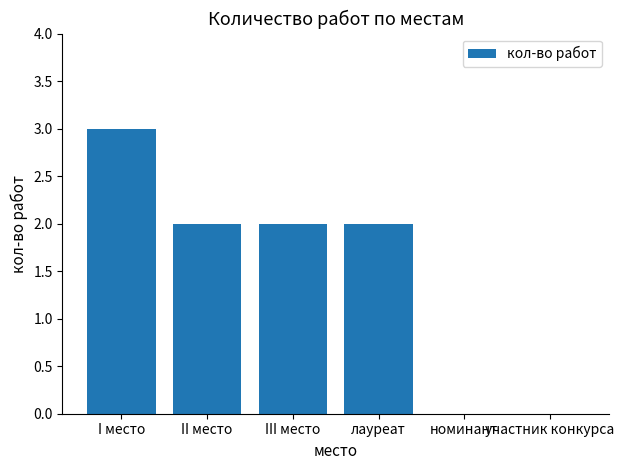

Reading right to left, list all the values displayed in this chart.

0	0	2	2	2	3